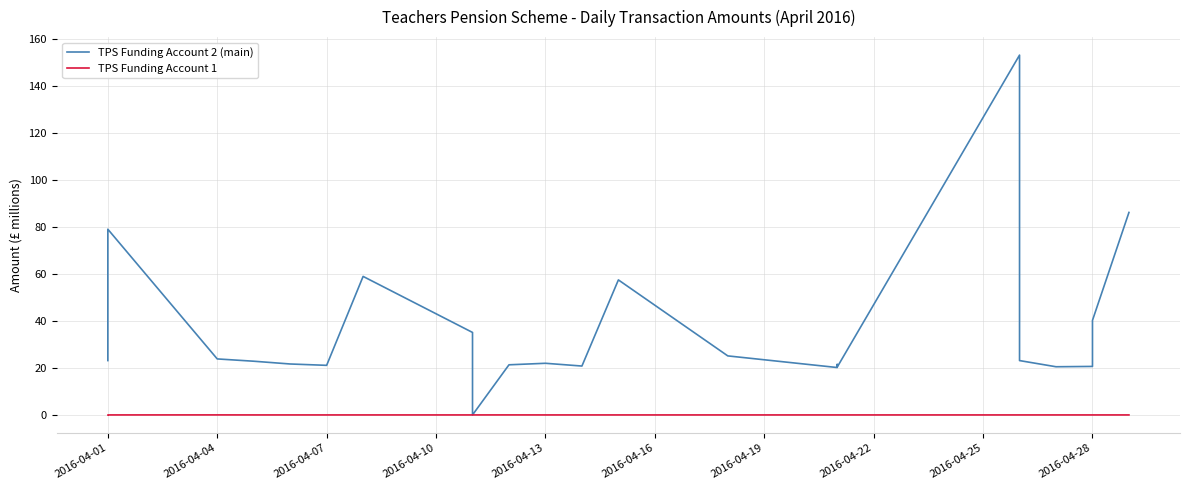

What is the difference between the maximum and minimum values in the TPS Funding Account 2 (main) series?

153.0